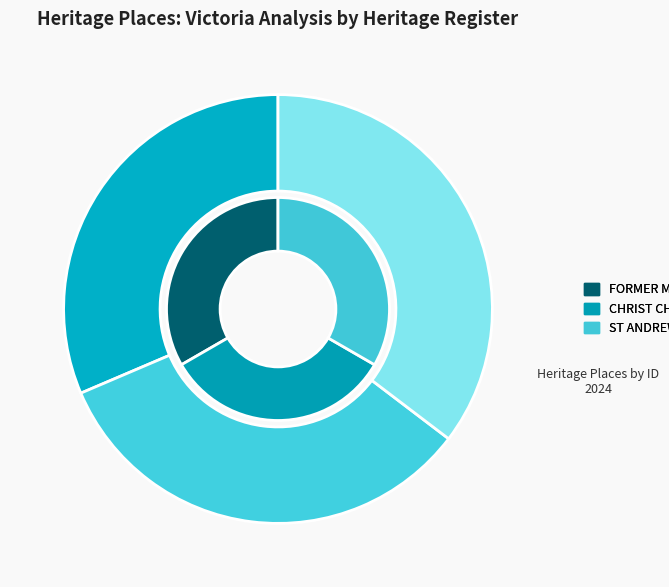

Is there a majority slice in this chart?

No